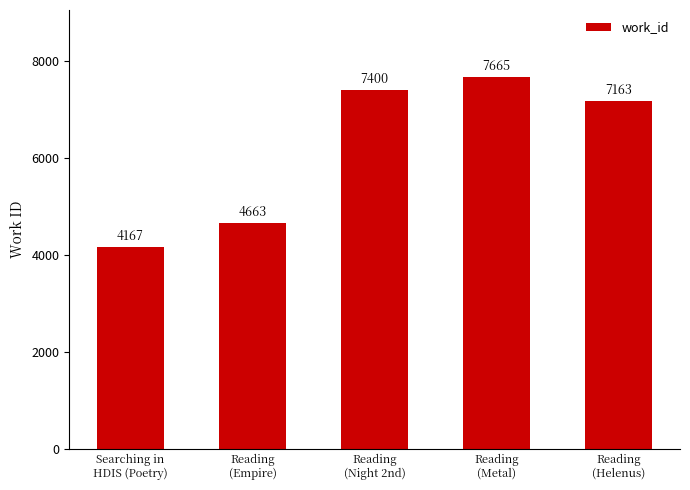

What is the maximum value shown in the chart?

7665